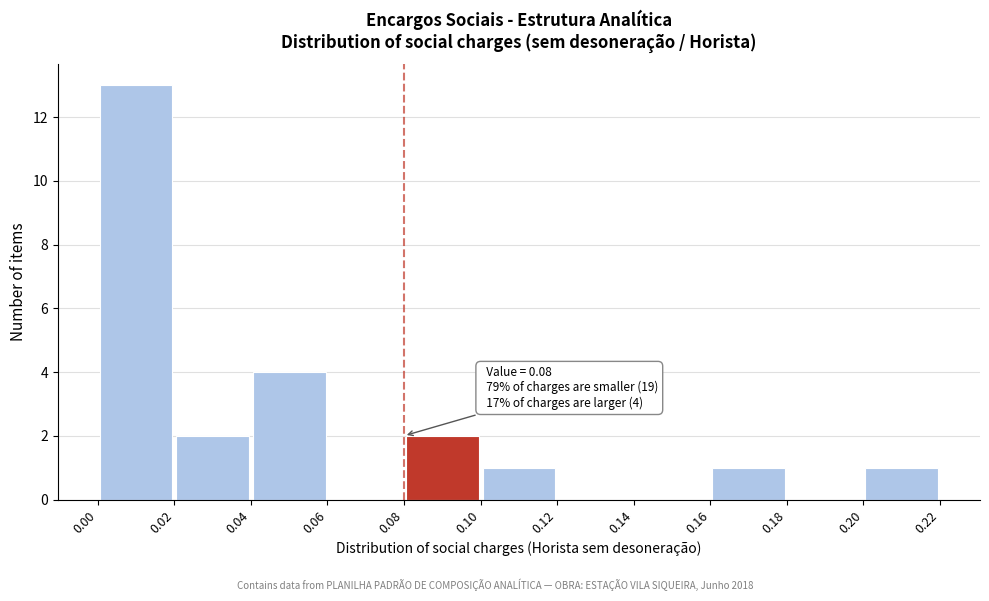

Over which range of the x-axis is the bar tallest?

0.00 to 0.02